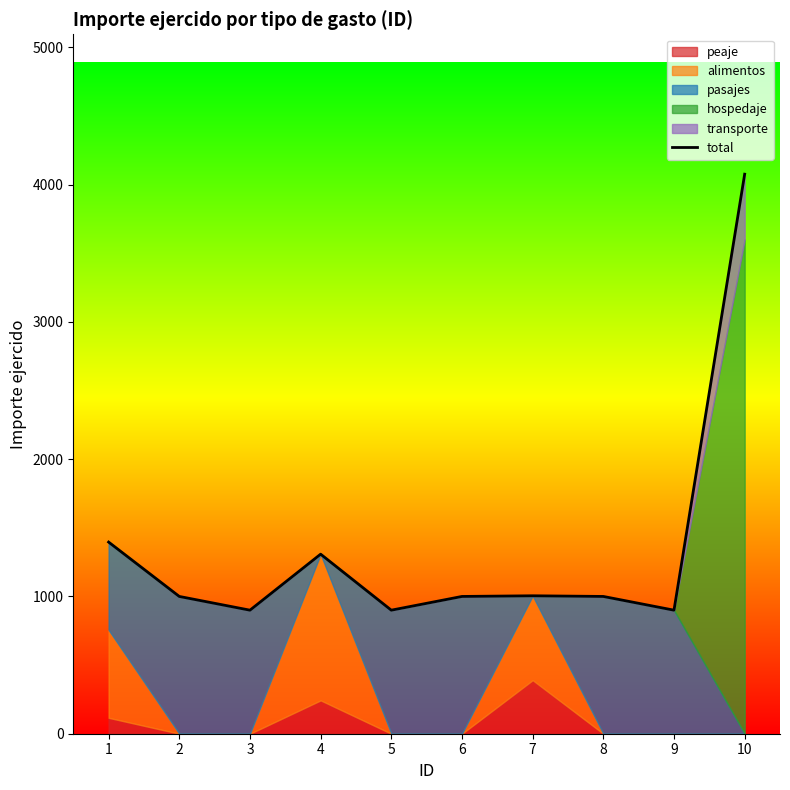

Where is the first local maximum?

4